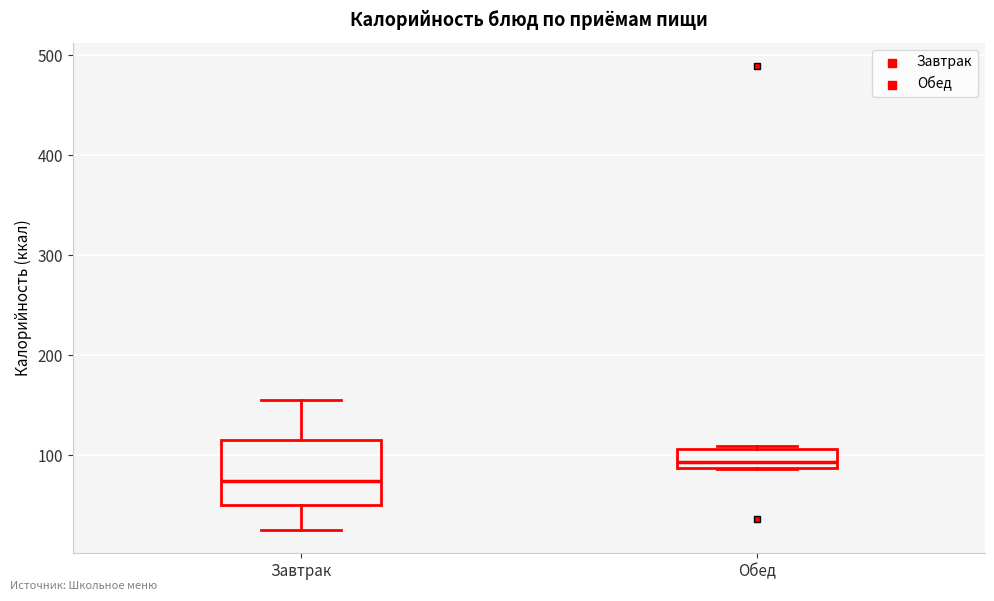

Reading left to right, read every box against the y-axis: the position of its median line, the range the box covers, and the ends of its whiskers. The values are not printed on the chart, so give them approximately, as read against the axis.

Завтрак: median 70, box 50 to 110, whiskers 30 to 150
Обед: median 90 (just above the box's lower edge), box 90 to 110, whiskers 90 to 110